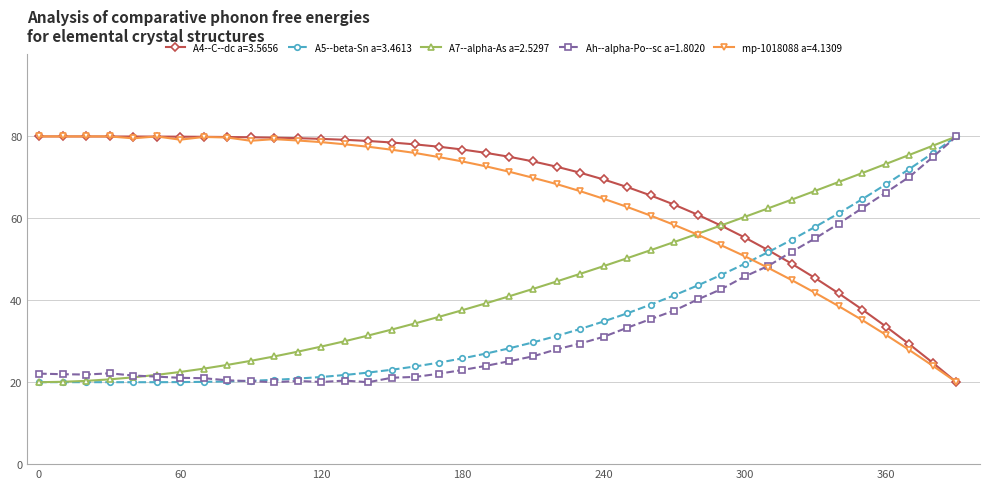

What is the value of the A5--beta-Sn a=3.4613 point at the 22nd from the left?

29.7